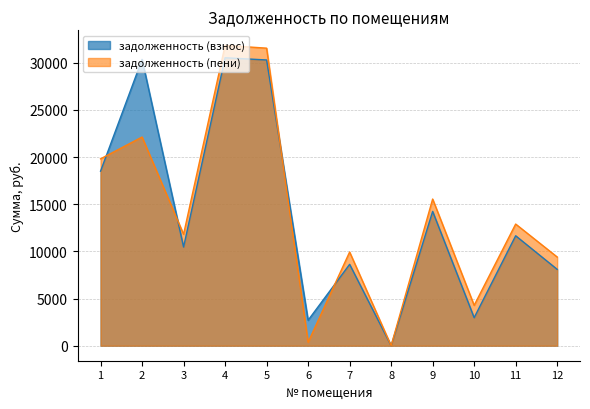

At which label does задолженность (взнос) first exceed 11651?

1